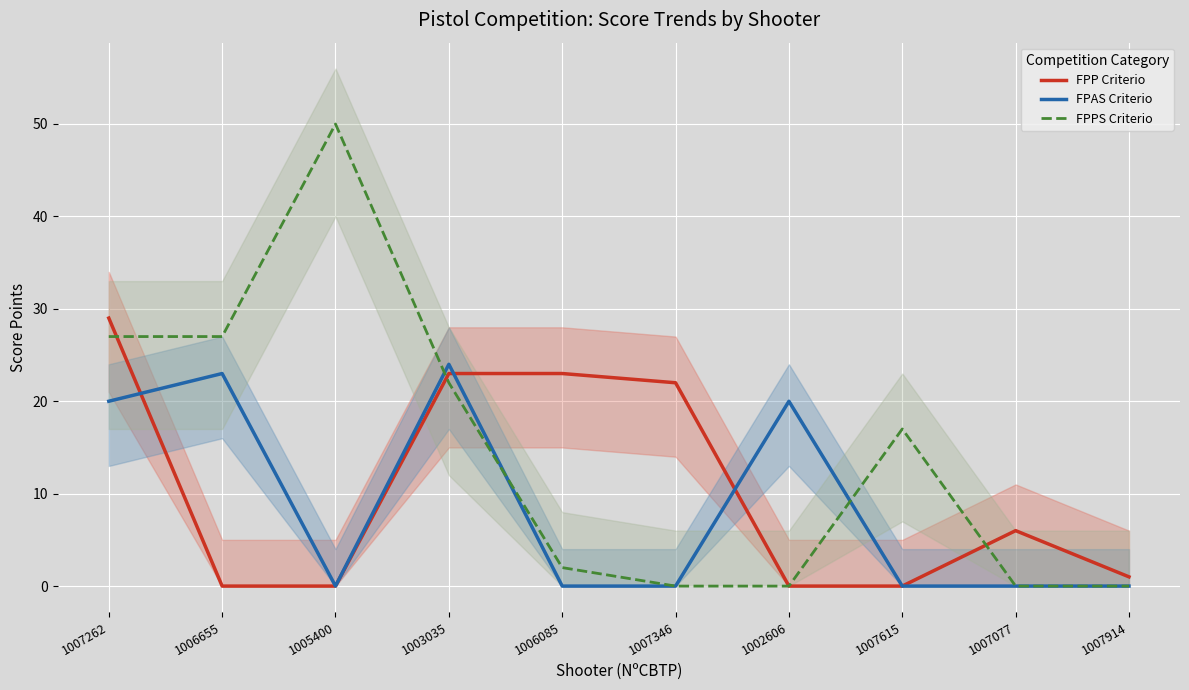

The value of FPPS Criterio at 1003035 is 22. True or false?

True